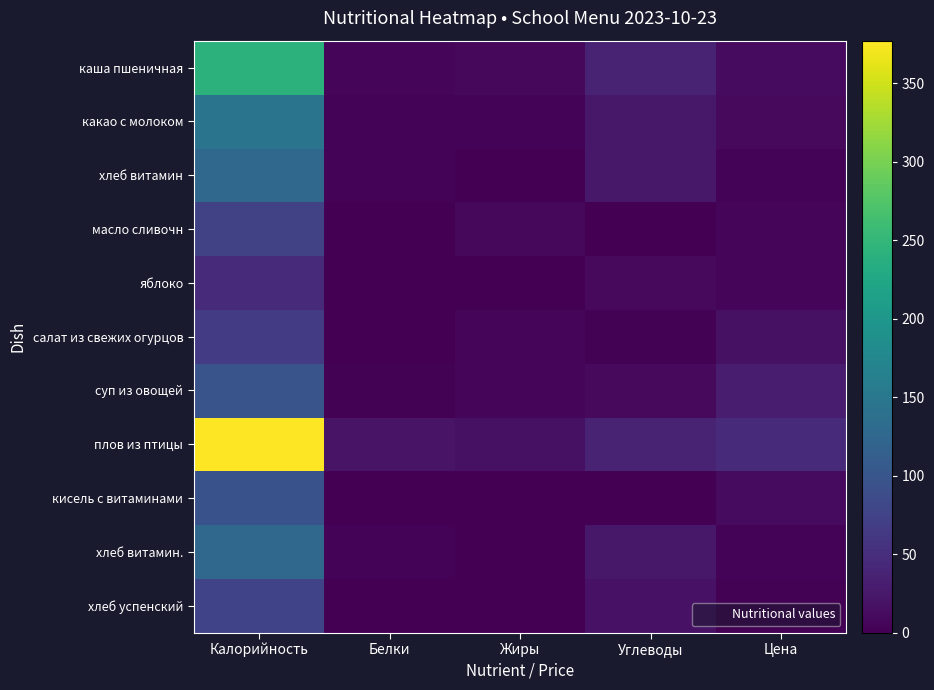

Which label corresponds to the largest value in the chart?

Калорийность